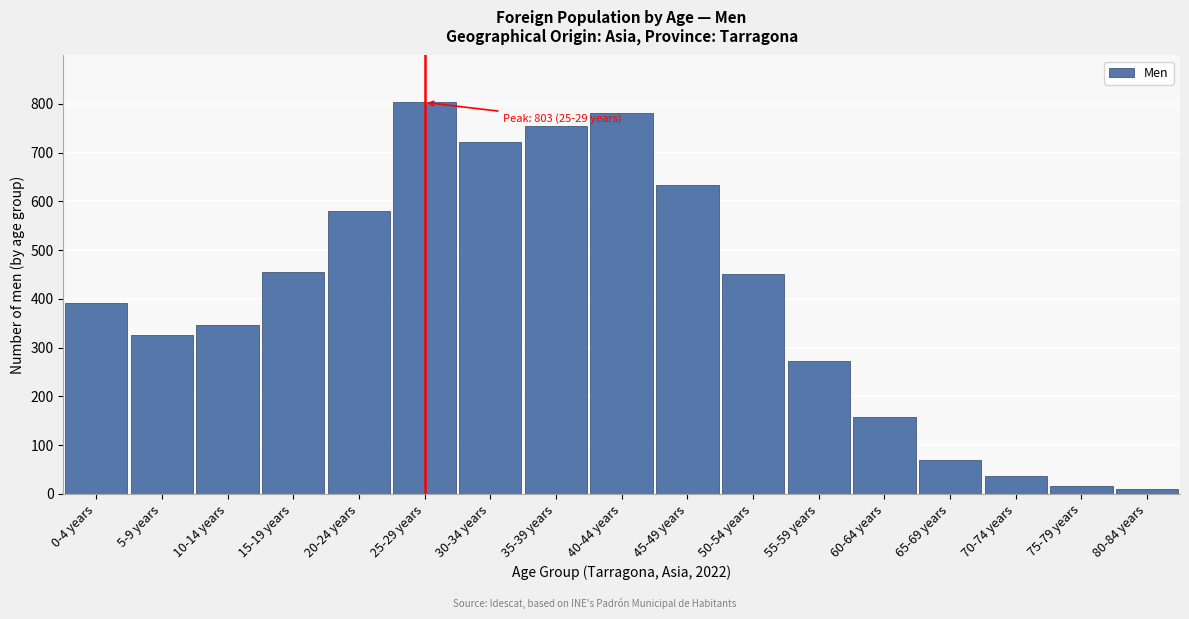

What is the maximum value shown in the chart?

803